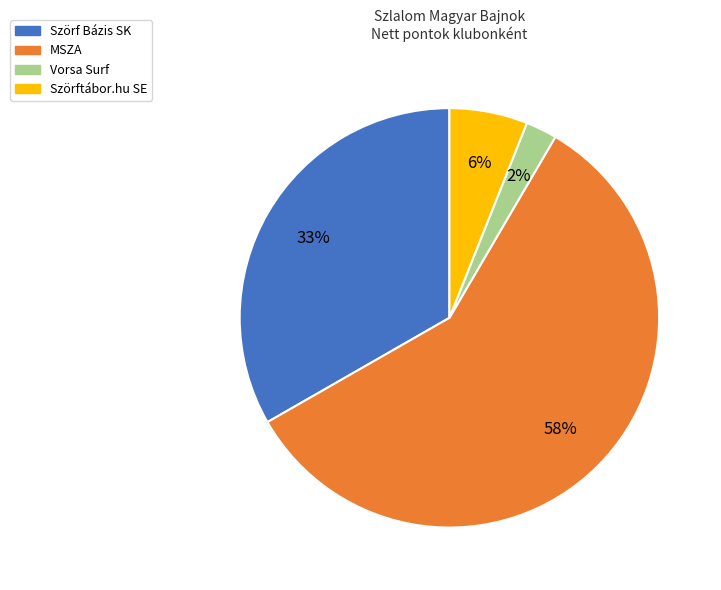

How many slices are in this pie chart?

4